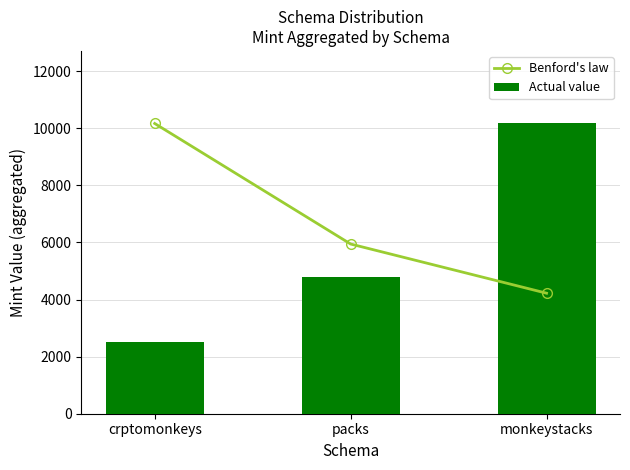

Reading left to right, extract all data points from this chart.

Benford's law: 10165.0	5943.7	4221.3
Actual value: 2504.0	4806.0	10165.0